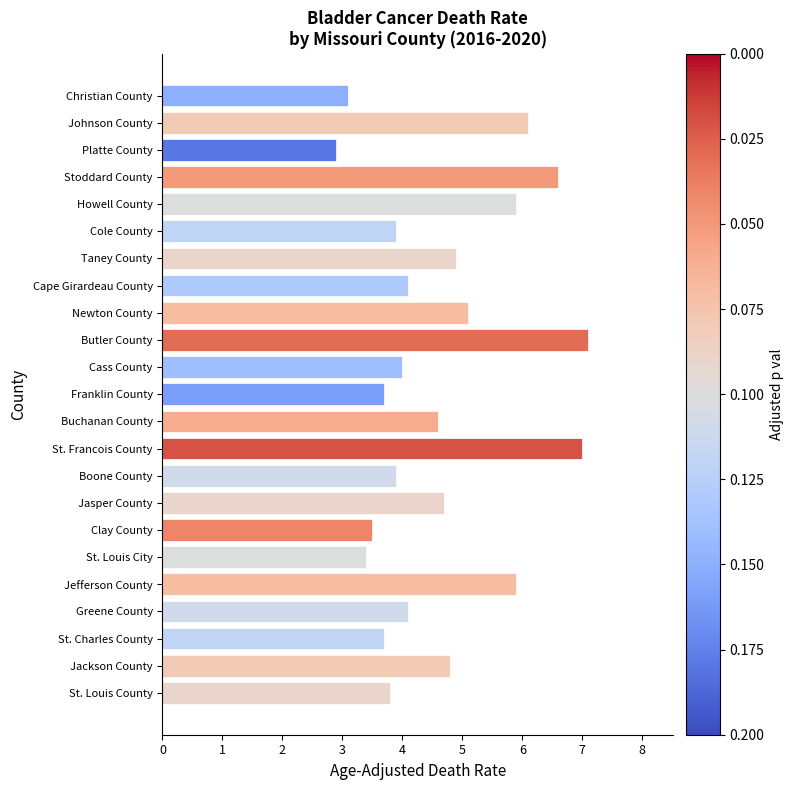

What is the difference between the second highest and minimum values?

4.1